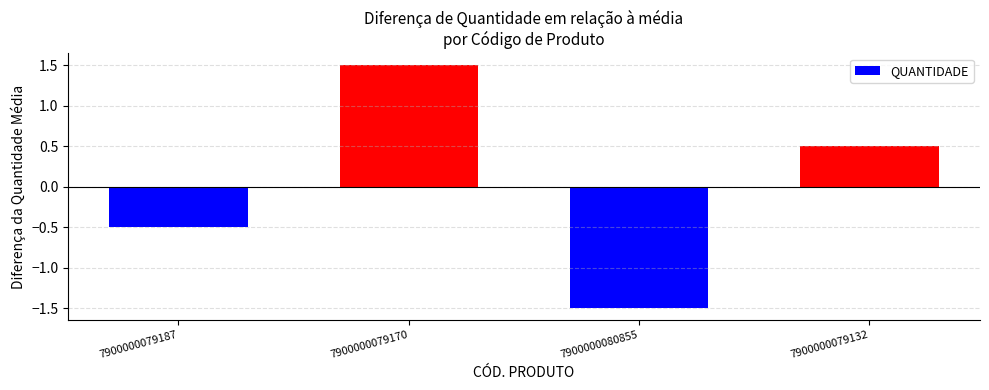

What is the difference between the maximum and minimum values?

3